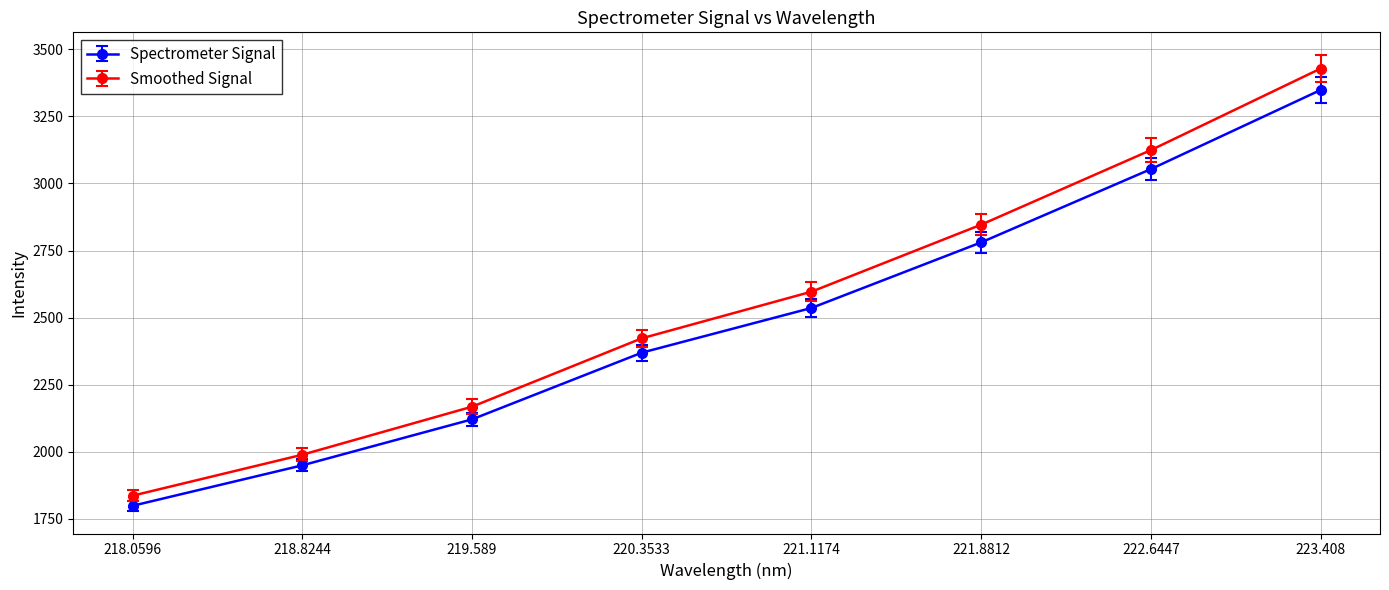

What is the difference between the maximum and minimum values in the Spectrometer Signal series?

1548.8